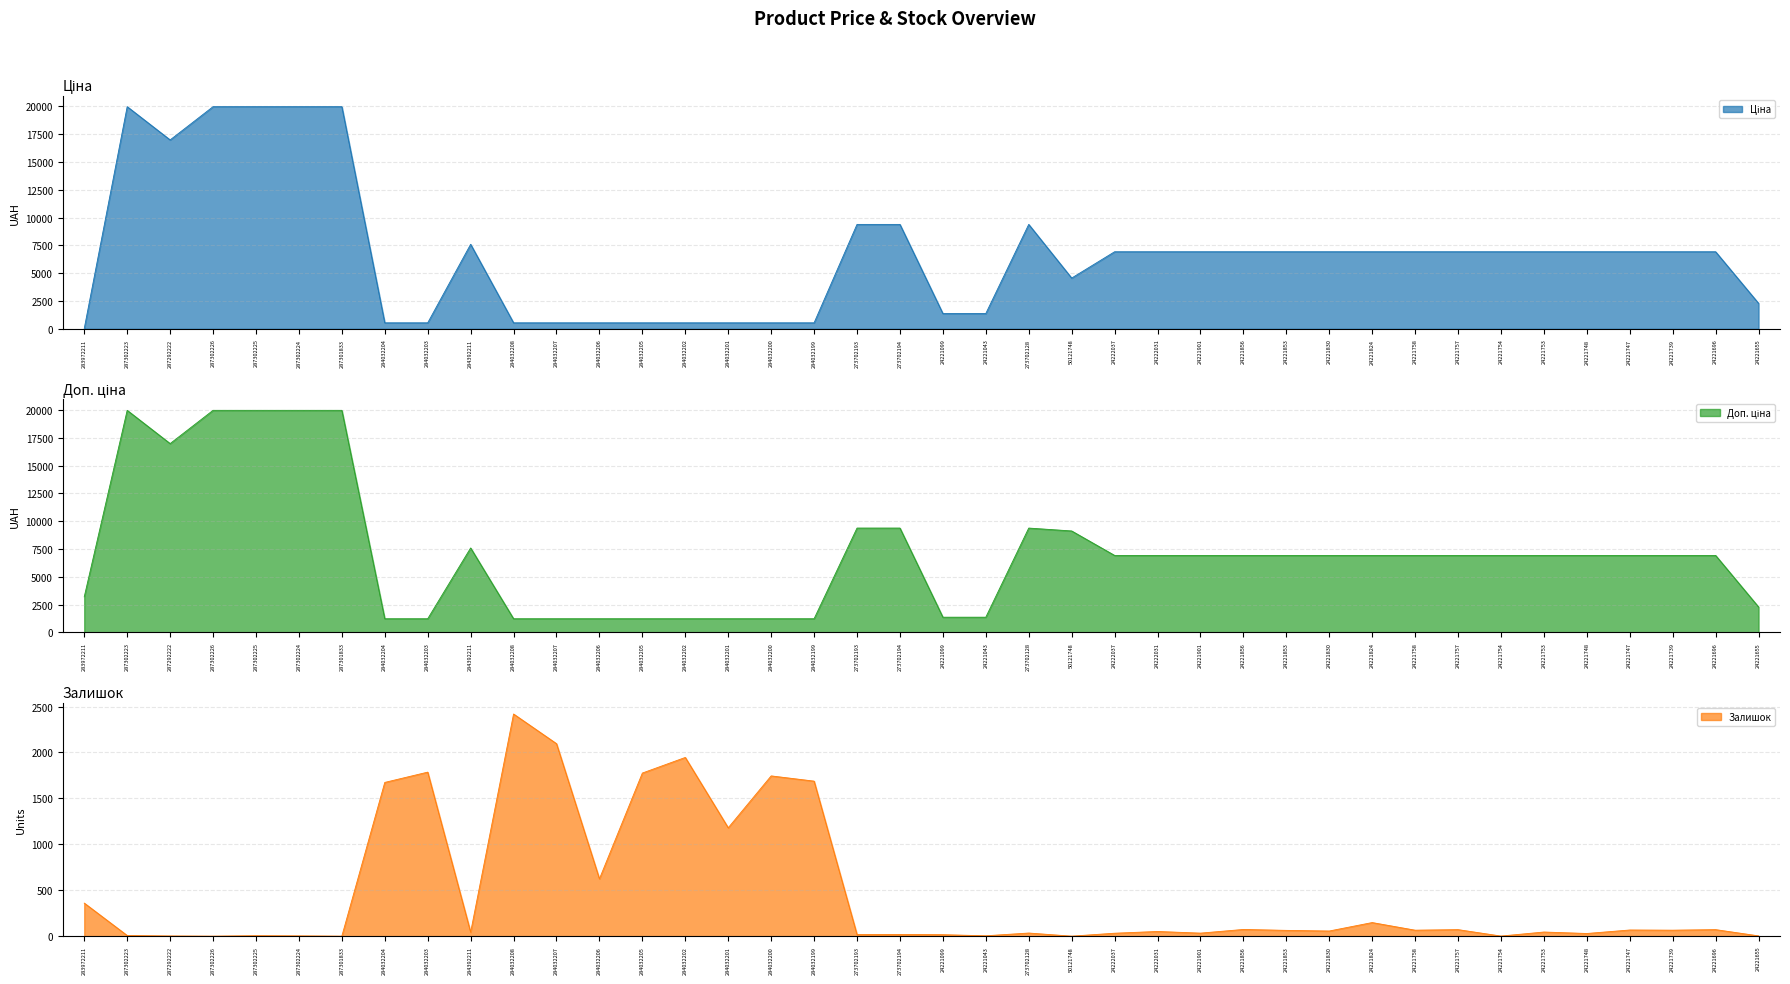

True or false: Залишок has more than 1 interior local peaks.

True